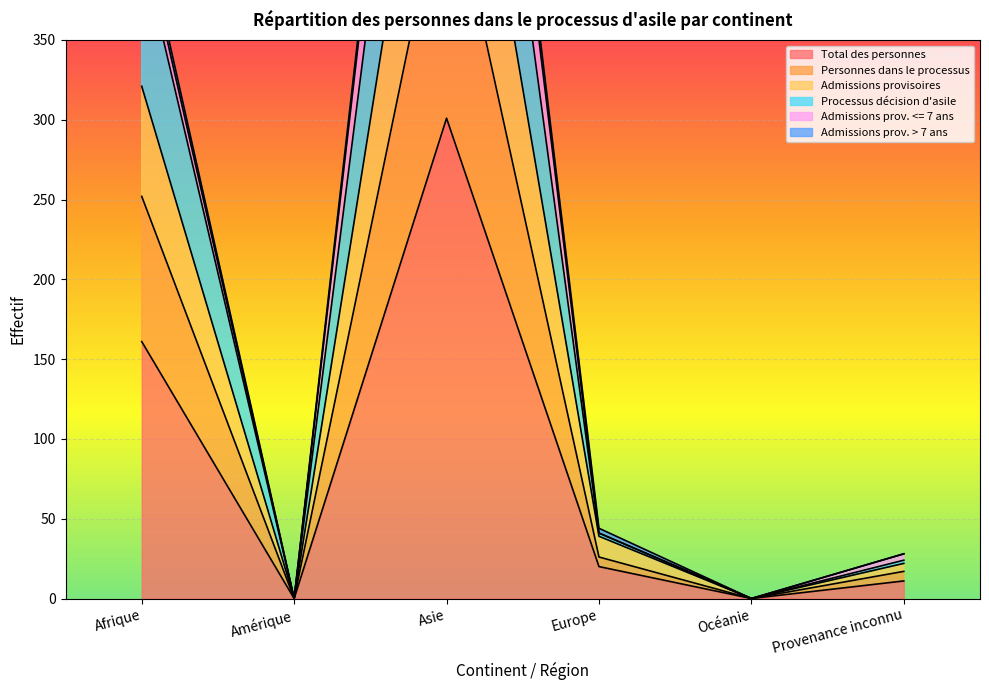

At which label does Total des personnes reach its peak?

Asie